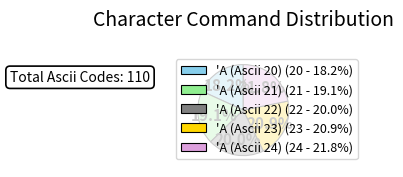

What percentage is NOT represented by 'A (Ascii 20)?

81.8%